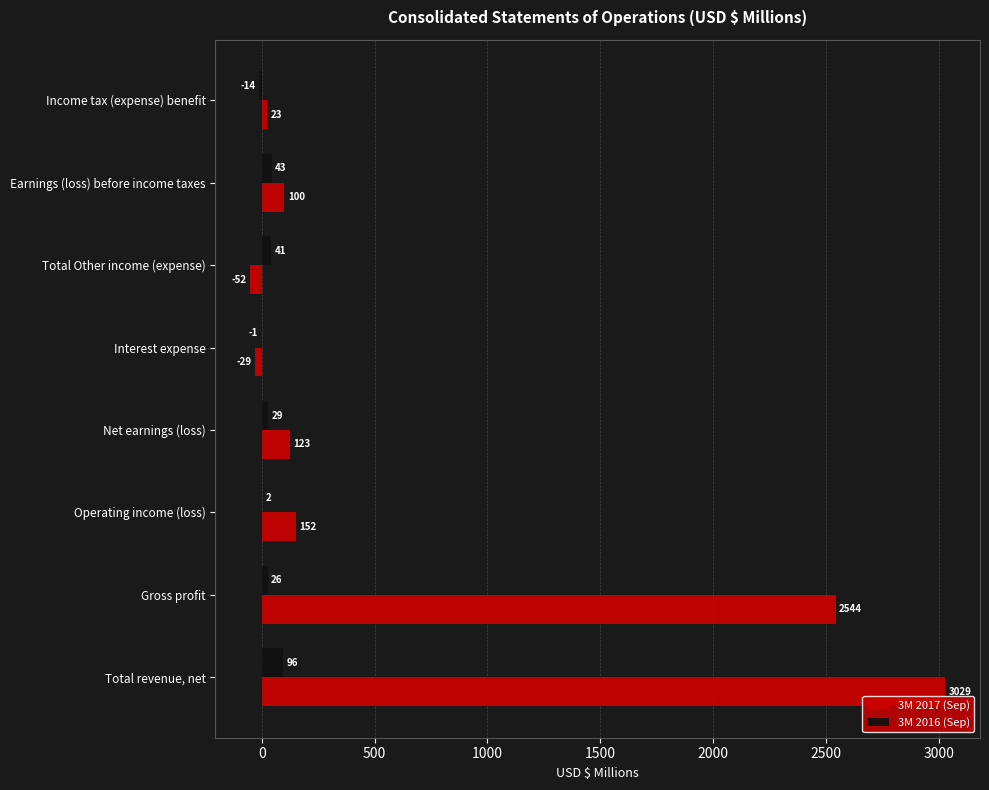

What is the approximate value of 3M 2017 (Sep) at Total revenue, net, to the nearest 100?

3000